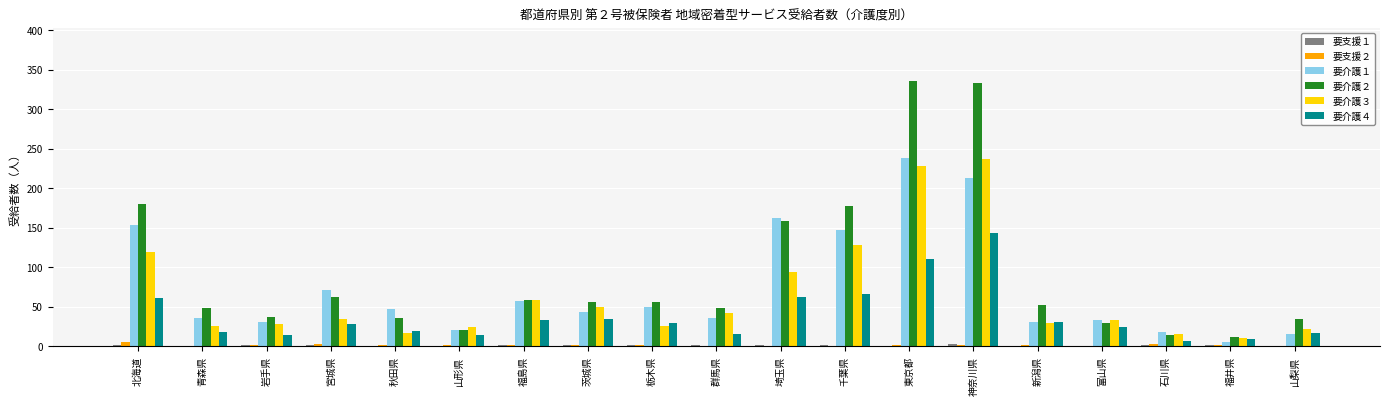

Is it true that 要介護１ equals 21 at 山形県?

True